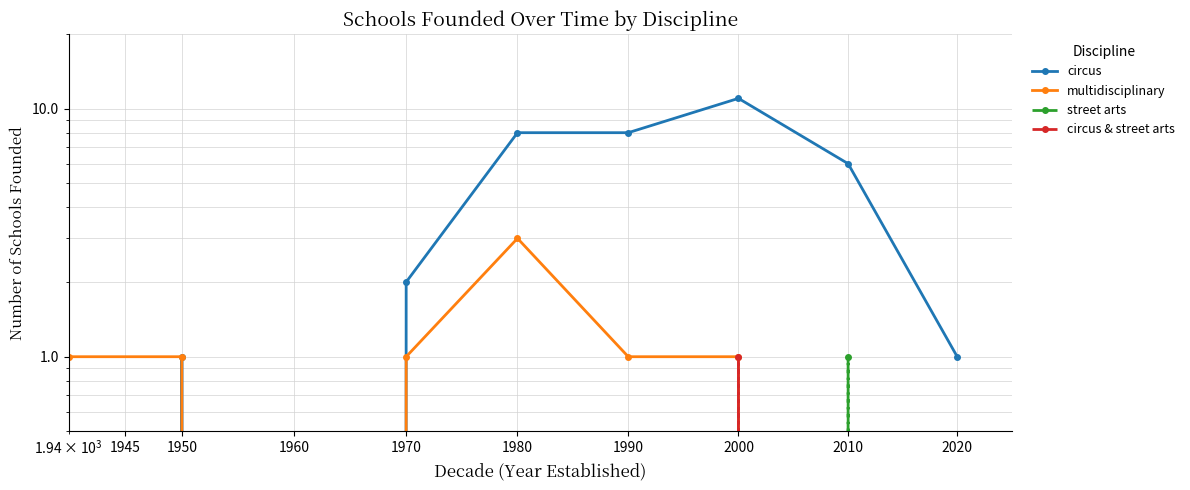

How many categories are shown in the chart?

9